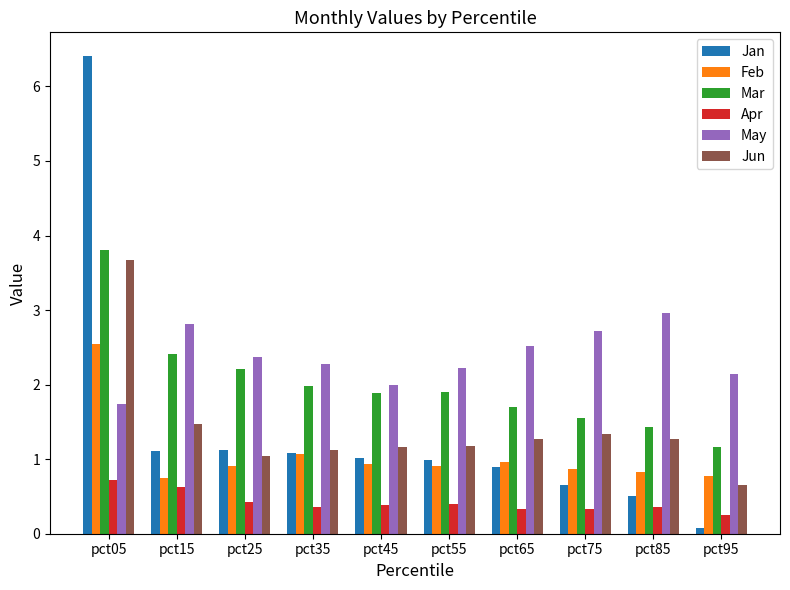

True or false: Mar has a value of 1.9 at pct45.

True